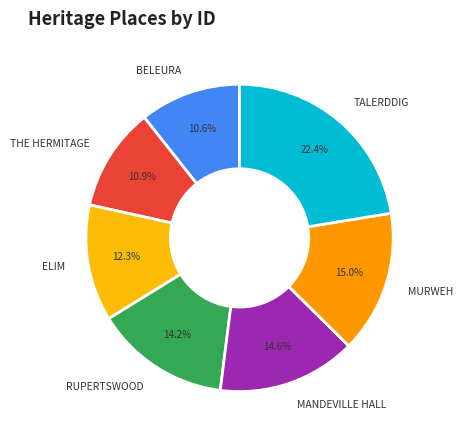

What percentage is the ELIM slice, to the nearest percent?

12%